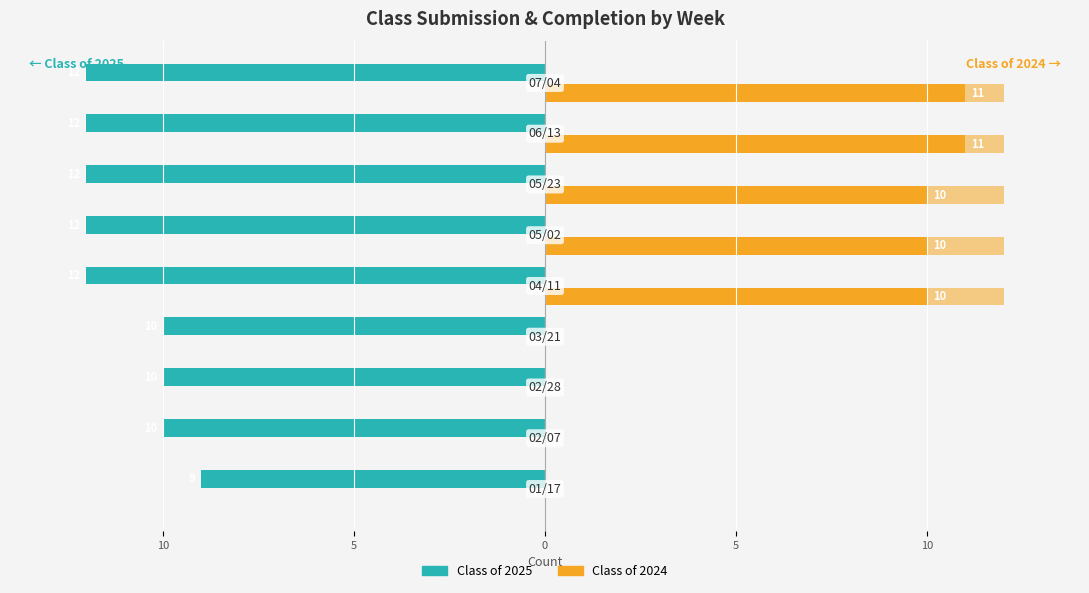

Does the chart contain stacked bars?

No